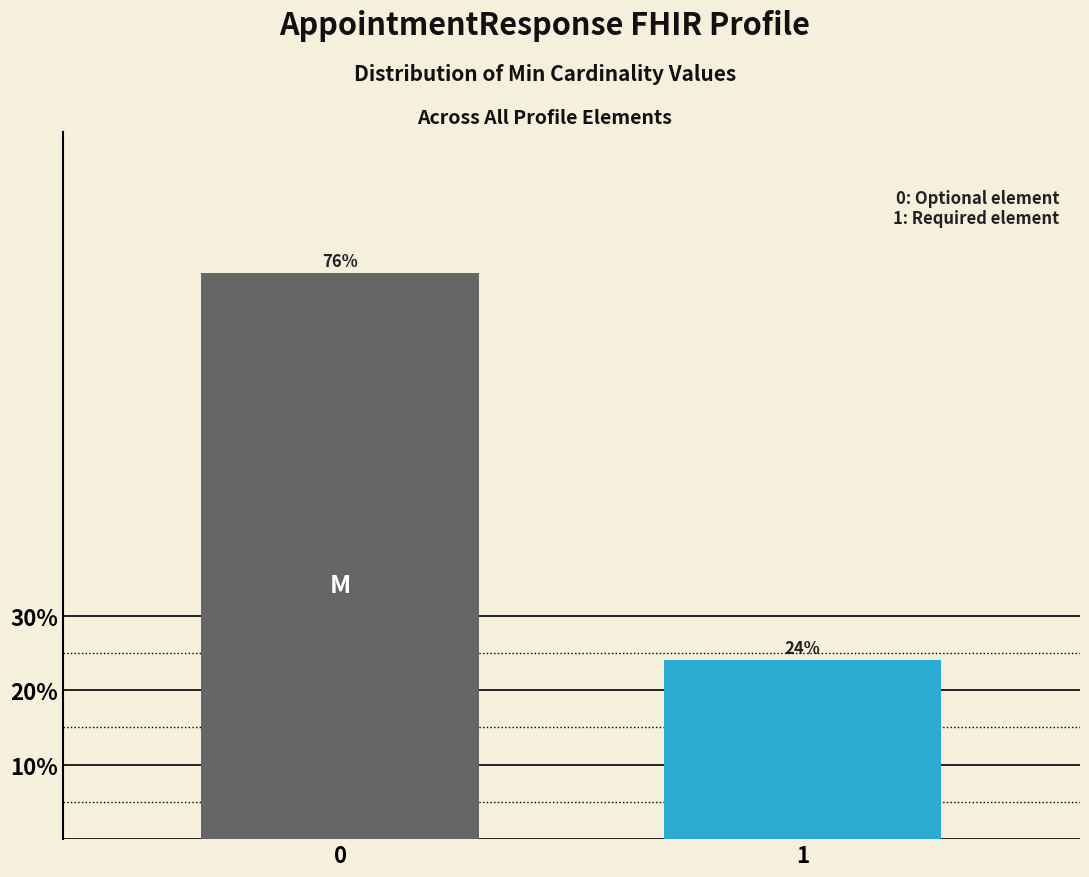

Reading left to right, transcribe all the data shown in this chart.

76	24